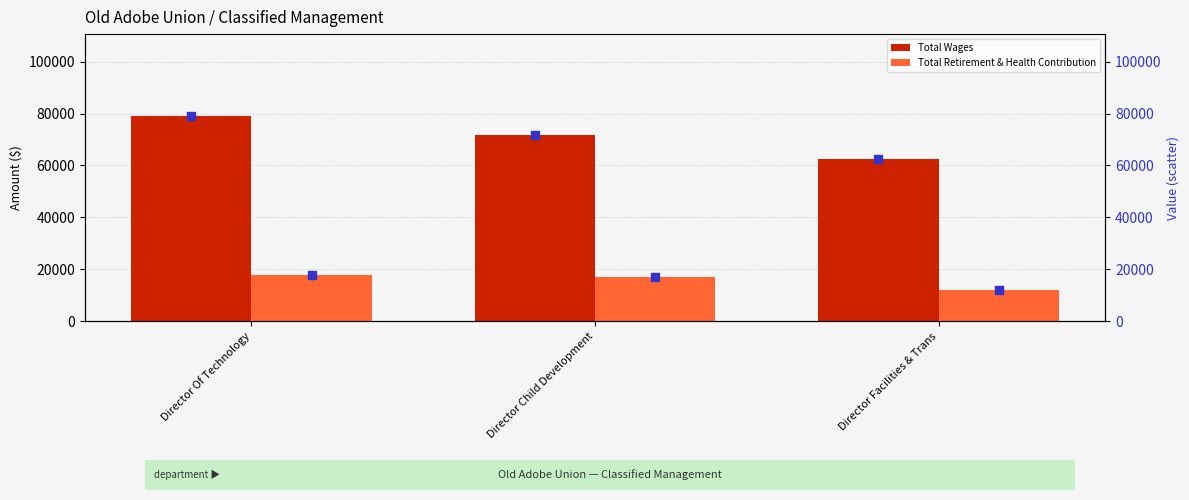

Which series reaches the minimum Y coordinate?

Total Retirement & Health Contribution